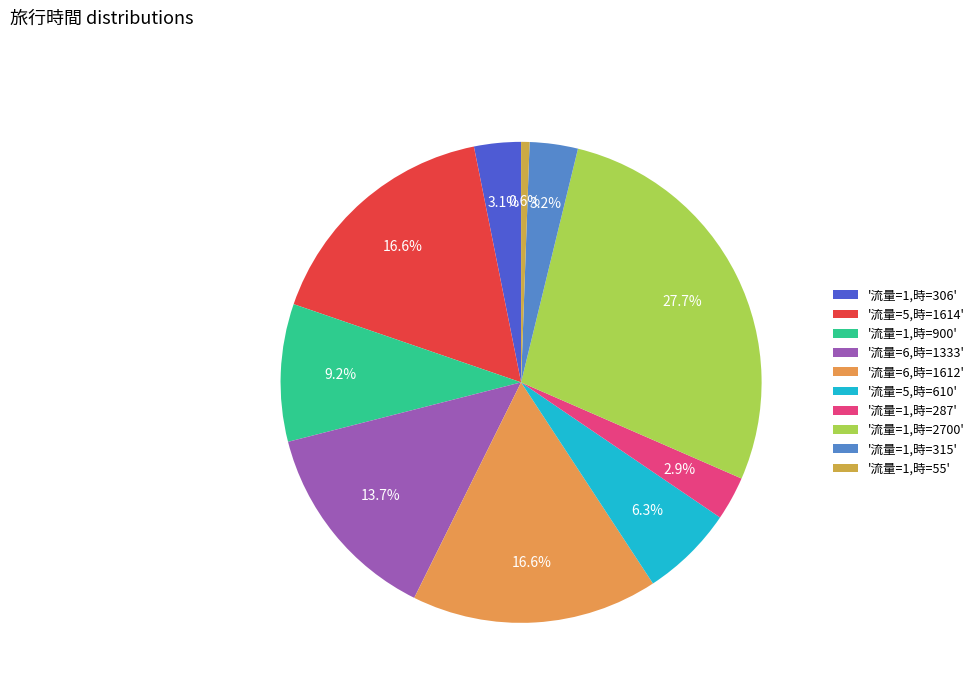

What is the largest slice in the pie chart?

'流量=1,時=2700'